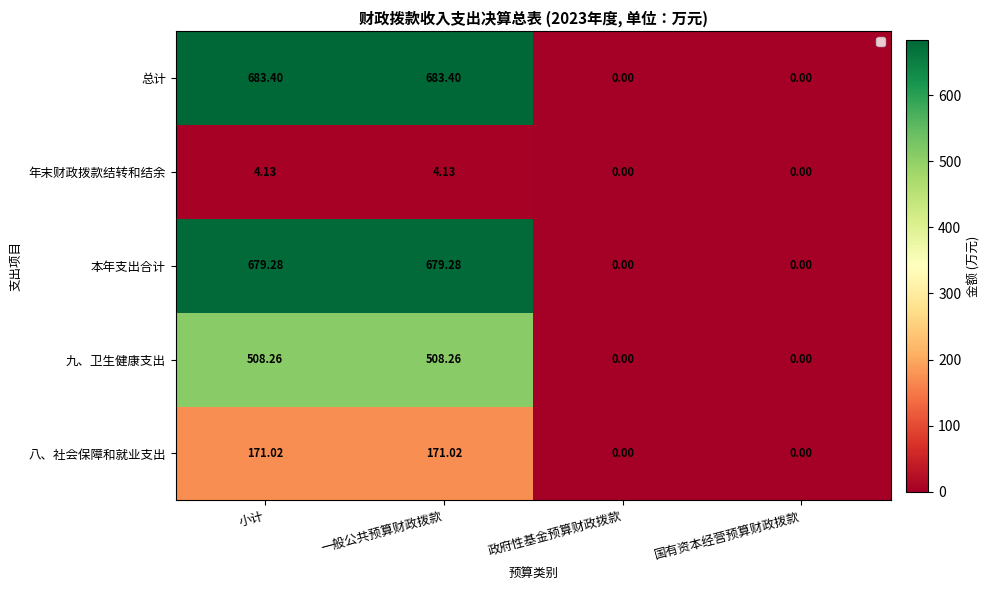

Which series has the largest total across all categories?

总计